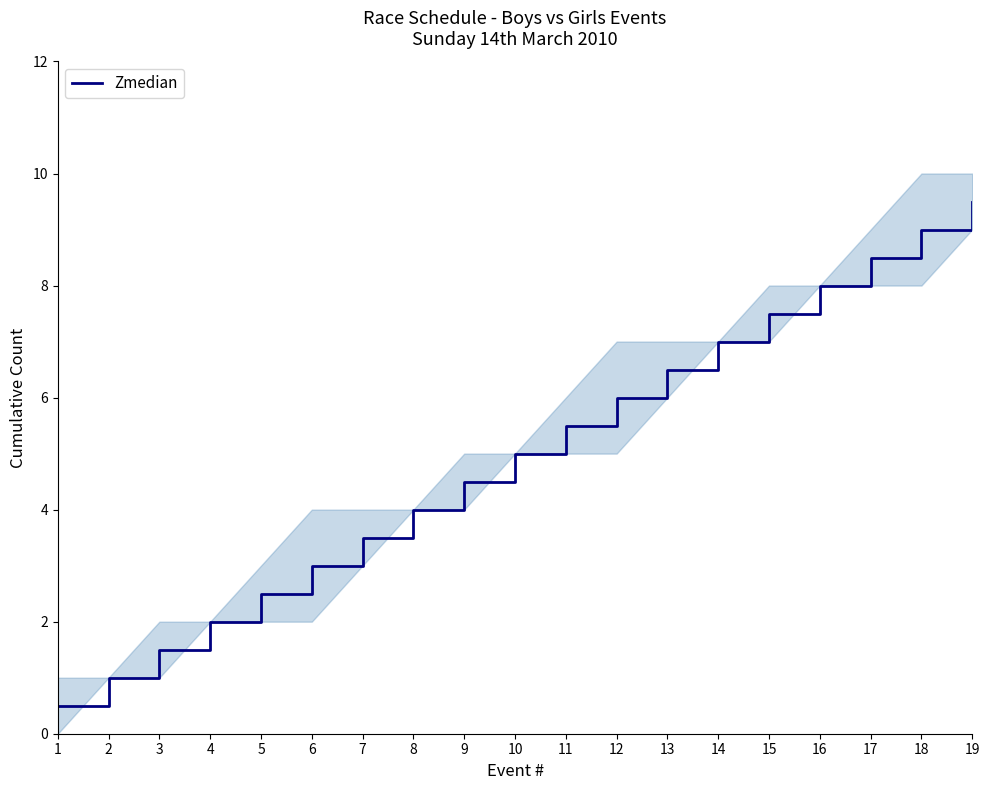

Approximately how many times larger is the value at 3 compared to 12?

0.2